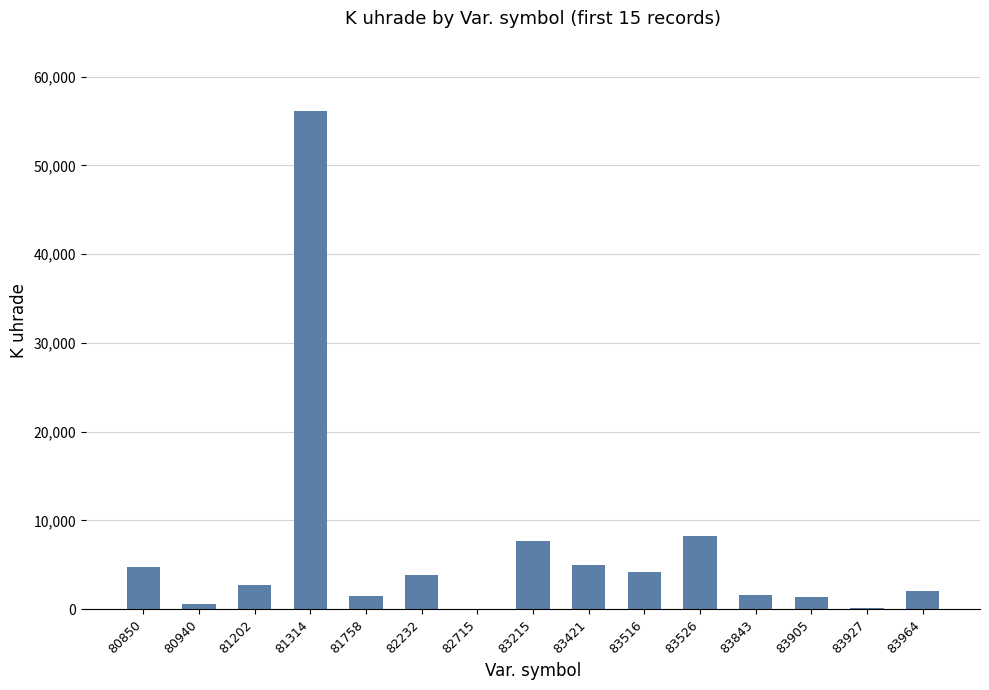

At which category does the chart reach its peak across all series?

81314